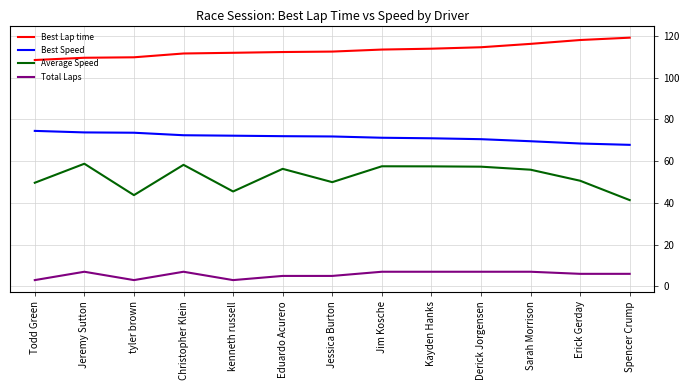

What is the average value of the Best Speed series?

71.4